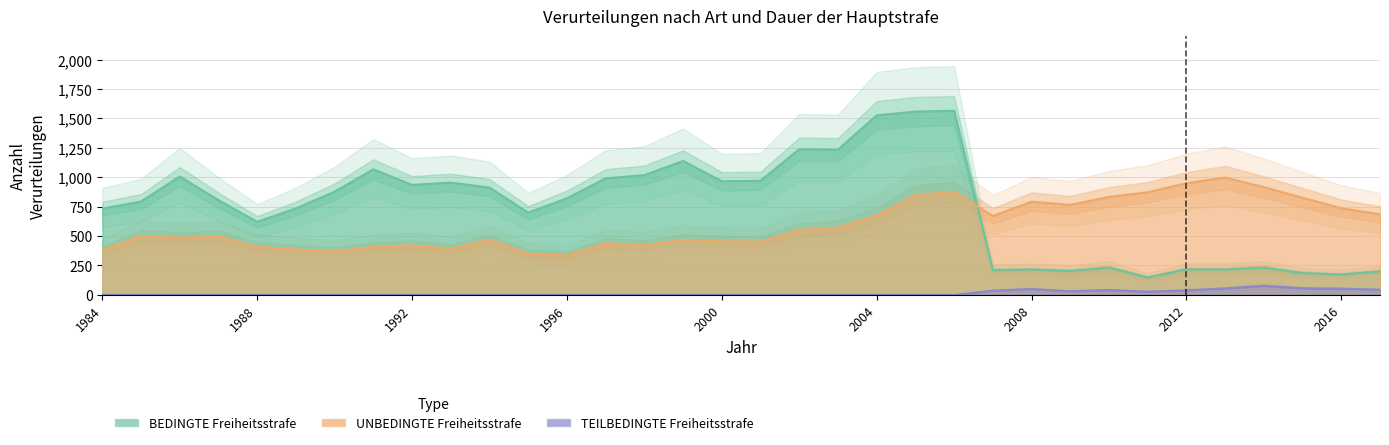

What is the difference between the second highest and minimum values in the TEILBEDINGTE Freiheitsstrafe series?

56